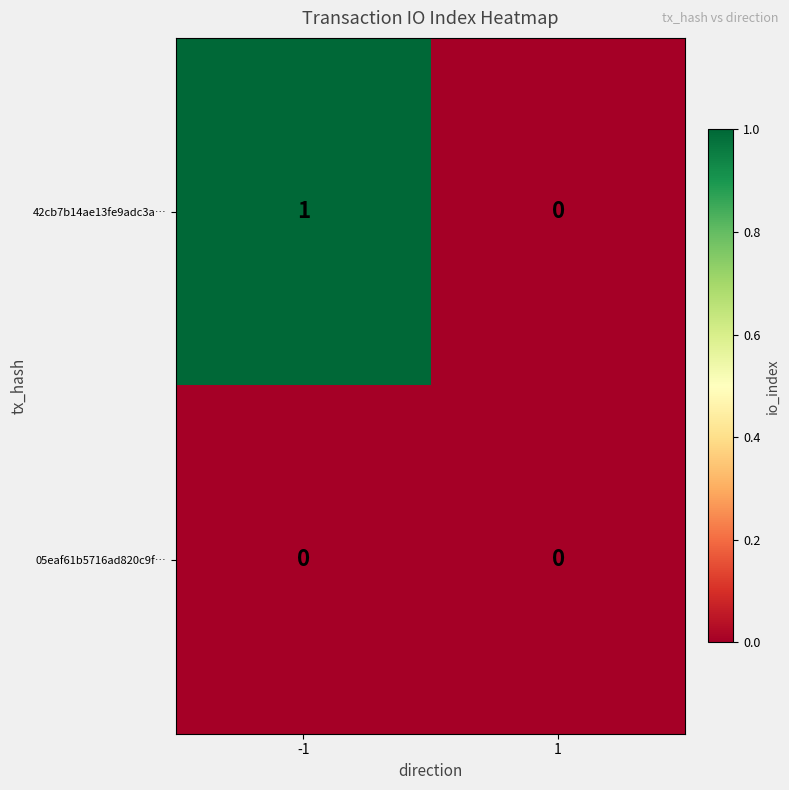

Which series has the largest total across all categories?

42cb7b14ae13fe9adc3a…